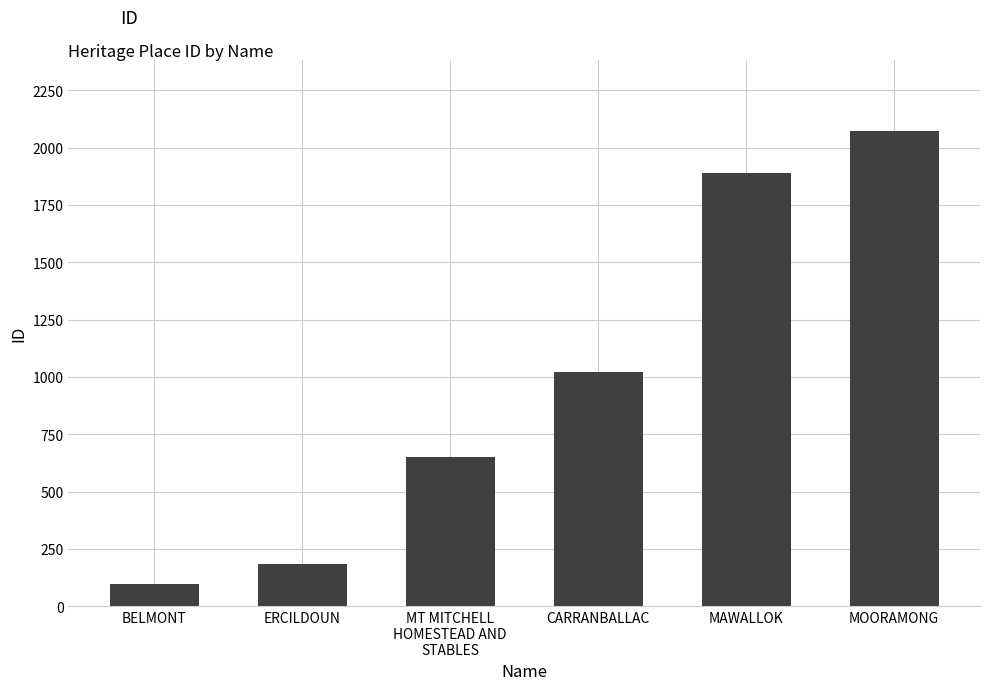

What value does the data have at ERCILDOUN?

184